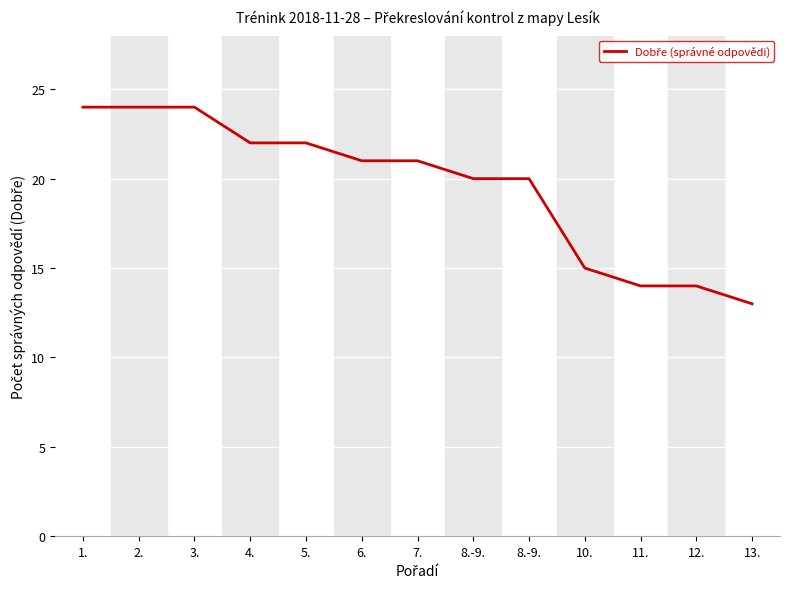

What is the change in value from 7. to 8.-9.?

-1